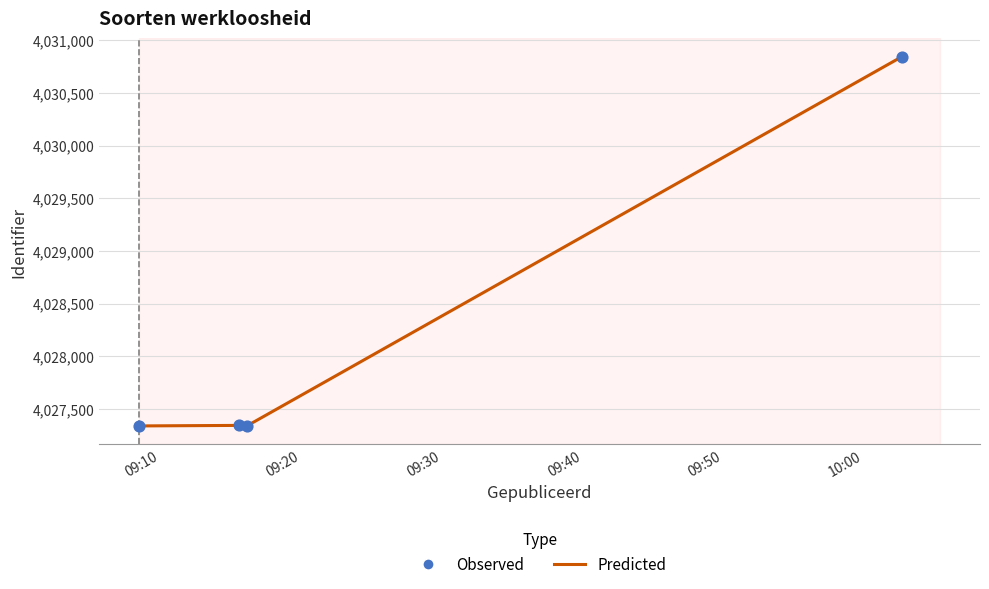

What is the maximum value shown in the chart?

4030845